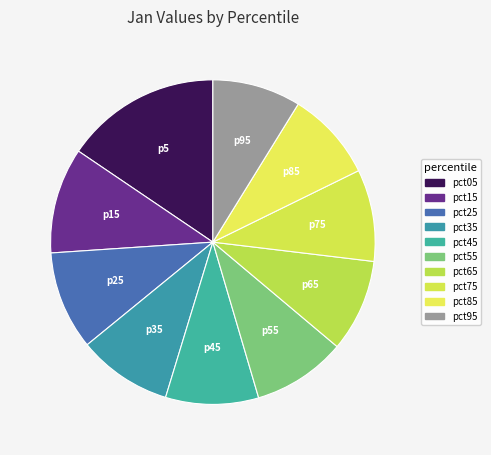

How many segments does this pie chart have?

10